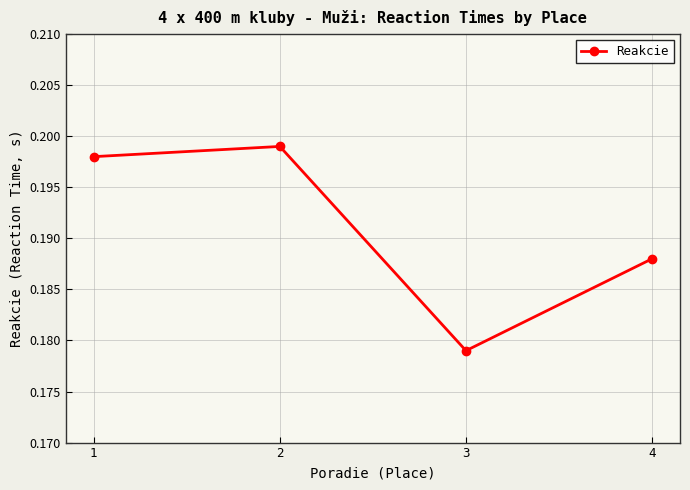

Count the values in the range 0 to 1.

4